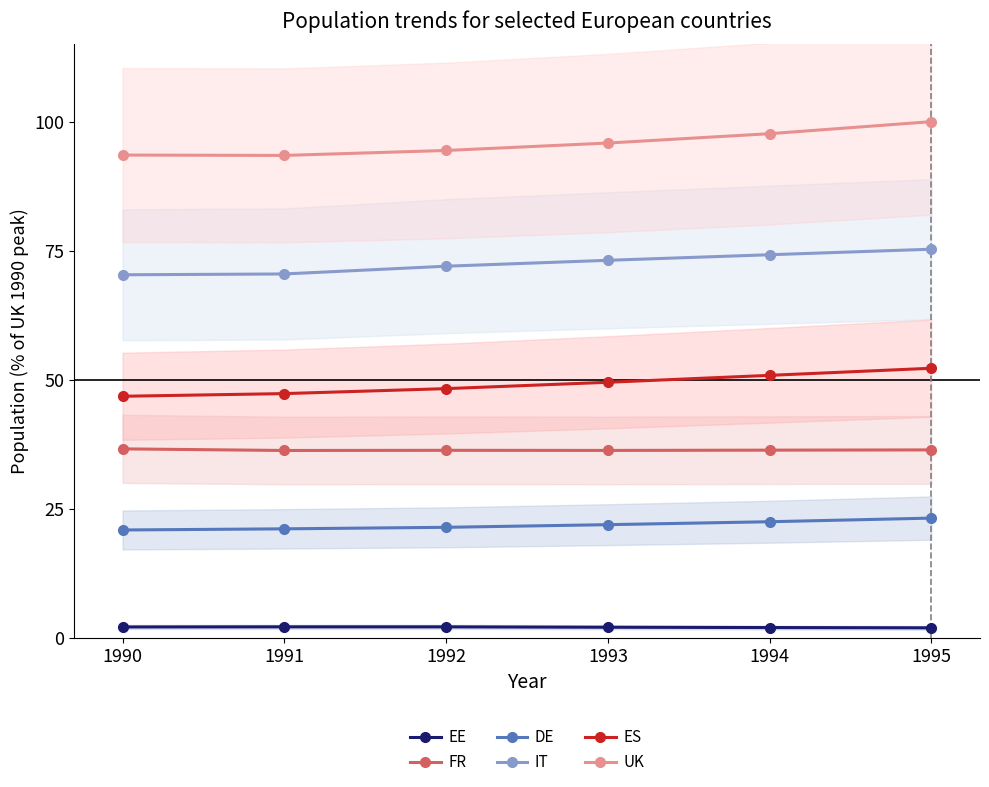

What is the total value across all series at 1990?

270.5